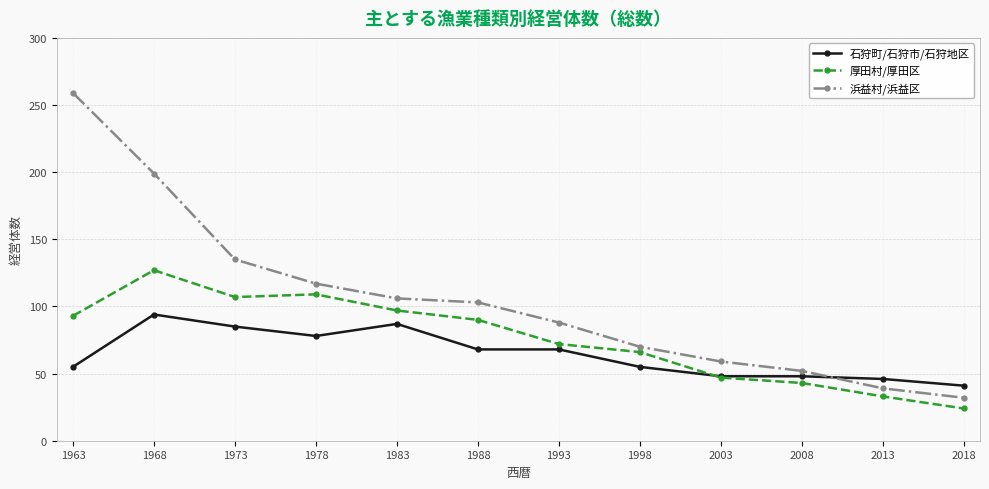

What is the sum of all 浜益村/浜益区 values?

1259